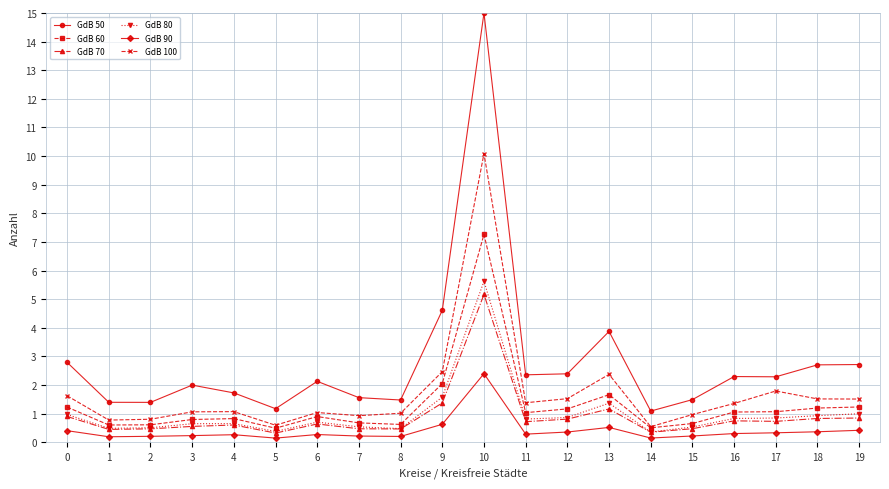

Is the value of GdB 80 at 6 greater than the value of GdB 70 at 8?

Yes